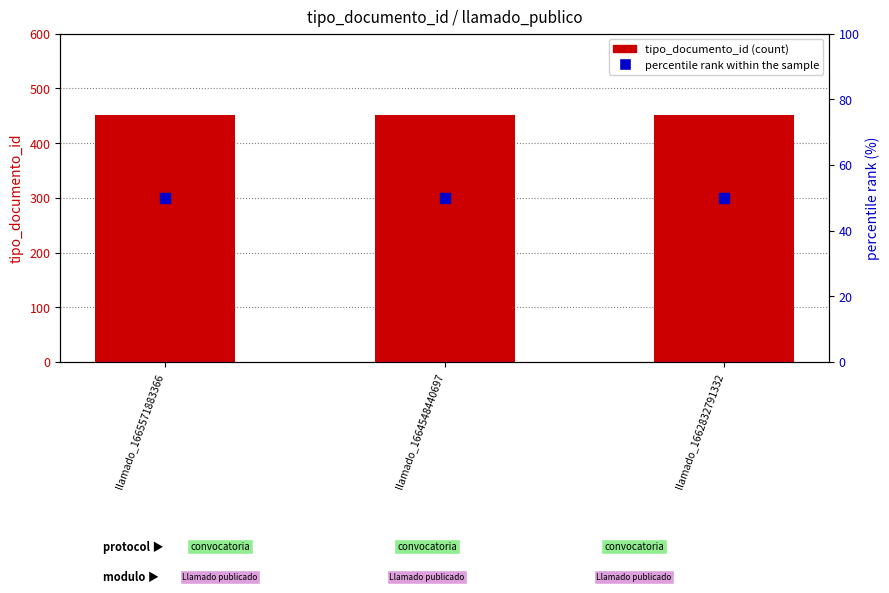

Which series reaches the maximum Y coordinate?

tipo_documento_id